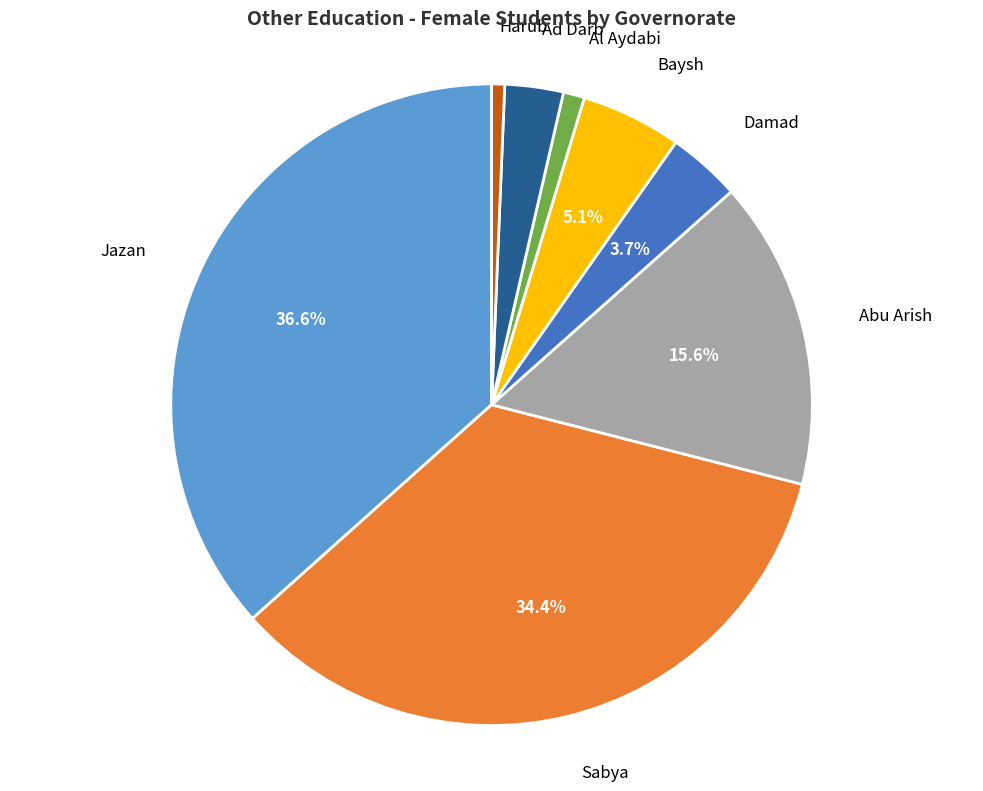

How many slices are in this pie chart?

8